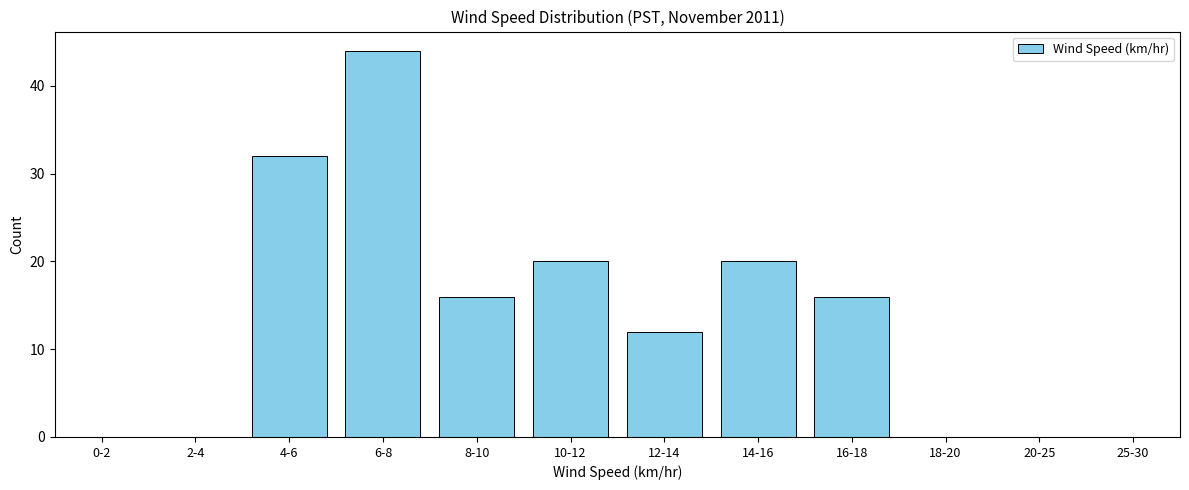

Reading right to left, list all the values displayed in this chart.

25-30=0	20-25=0	18-20=0	16-18=16	14-16=20	12-14=12	10-12=20	8-10=16	6-8=44	4-6=32	2-4=0	0-2=0